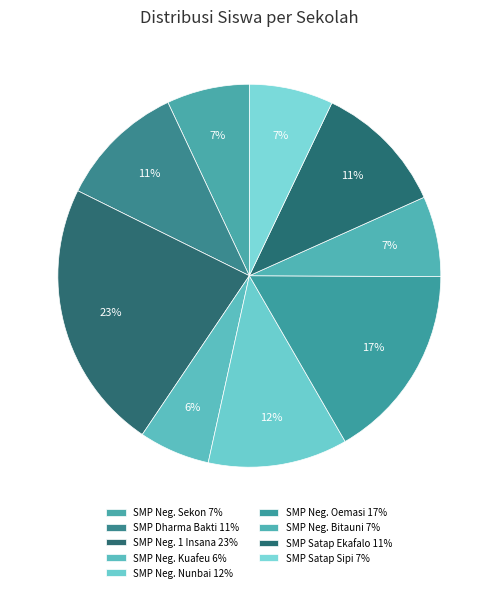

To the nearest percent, what is the average slice percentage?

11%